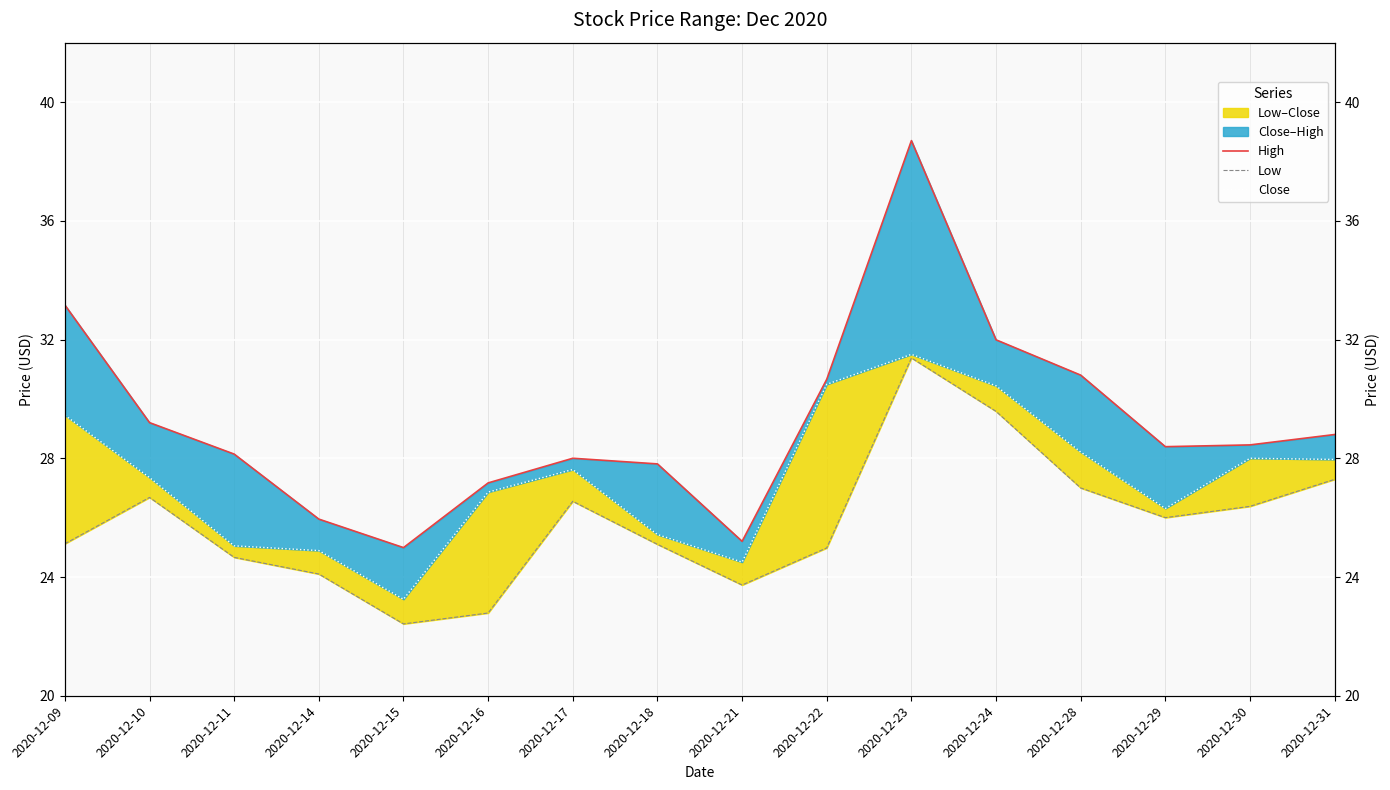

Rank the series at 2020-12-24 from highest to lowest value.

High, Close, Low